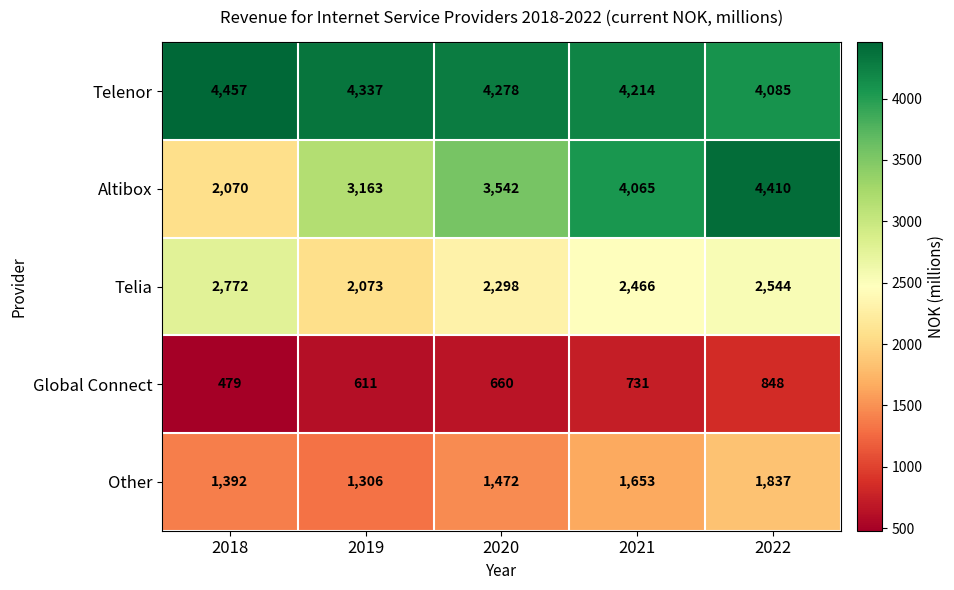

What is the difference between the maximum and minimum values in the Other series?

531